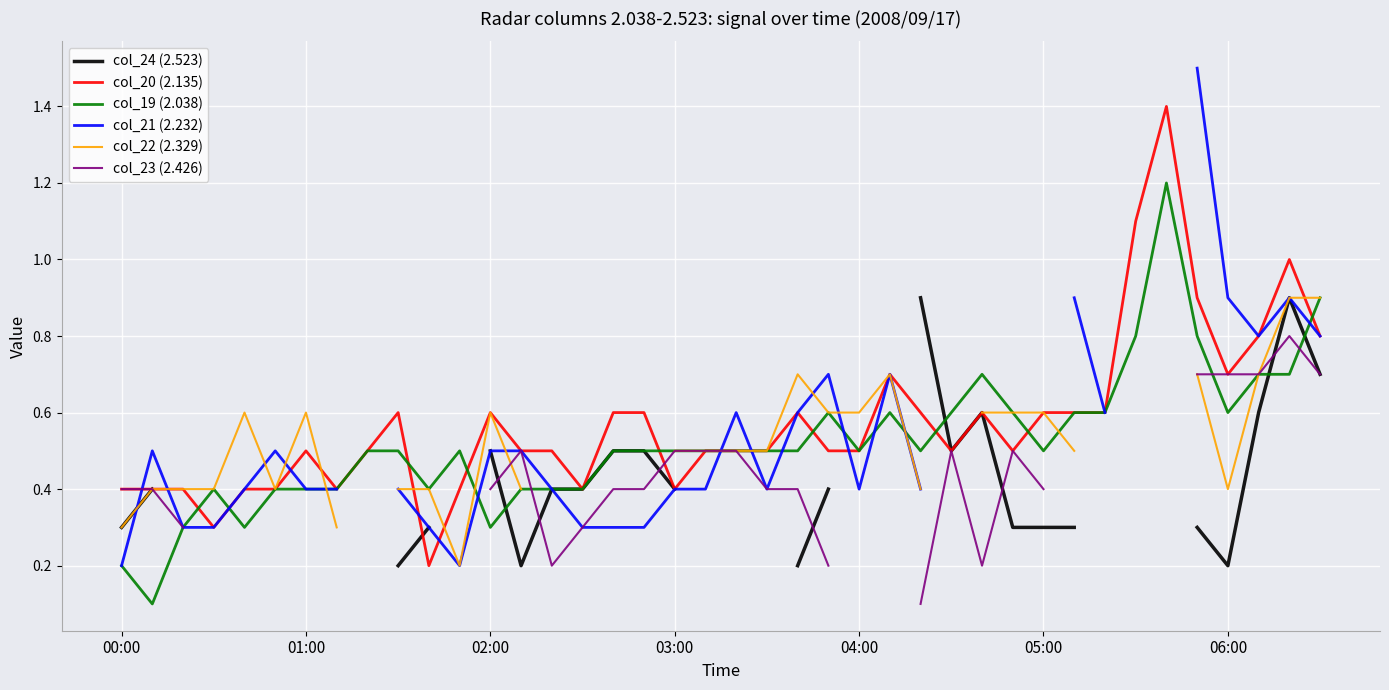

The value of col_20 (2.135) at 04:00 is 0.8. True or false?

False